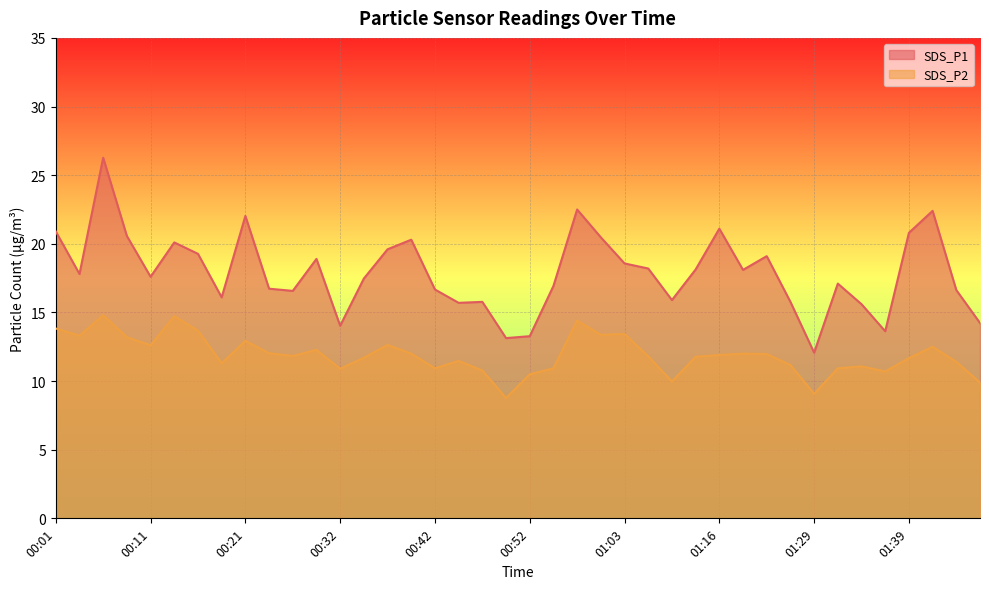

Where does the SDS_P1 series first go above 17?

00:01